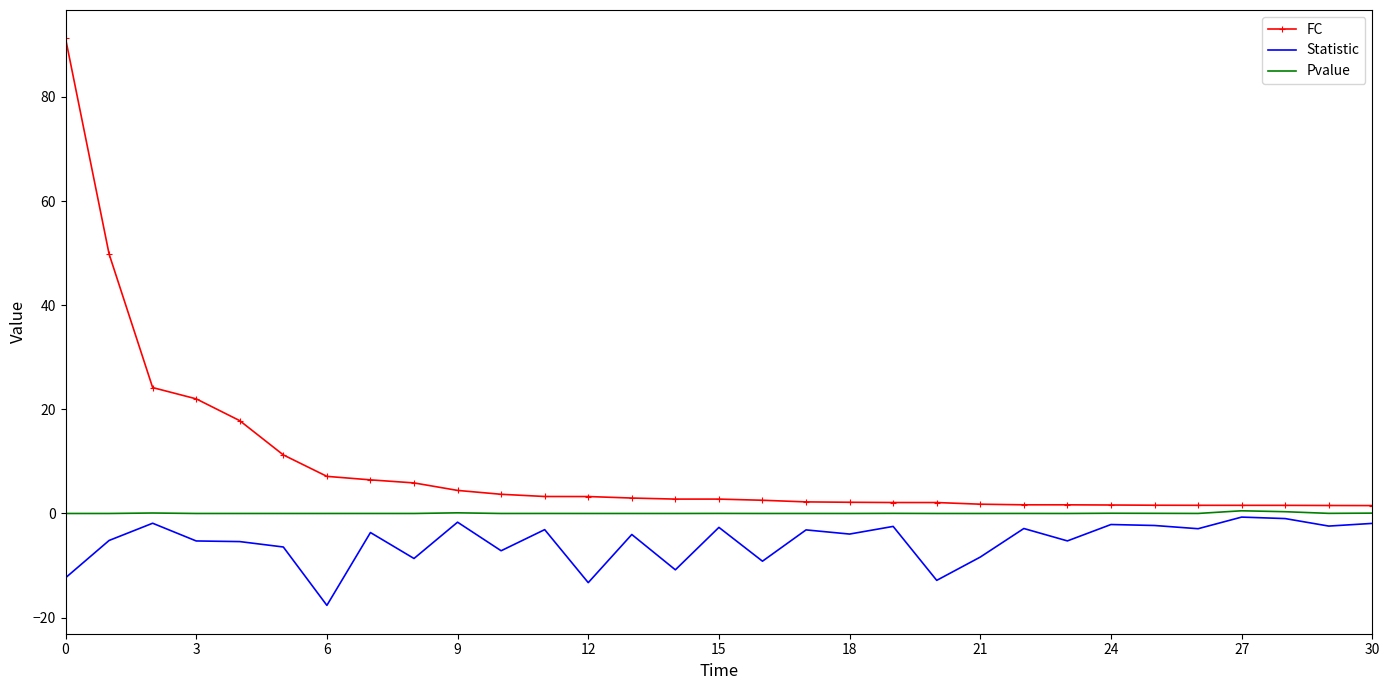

True or false: Pvalue and FC intersect in this chart.

False